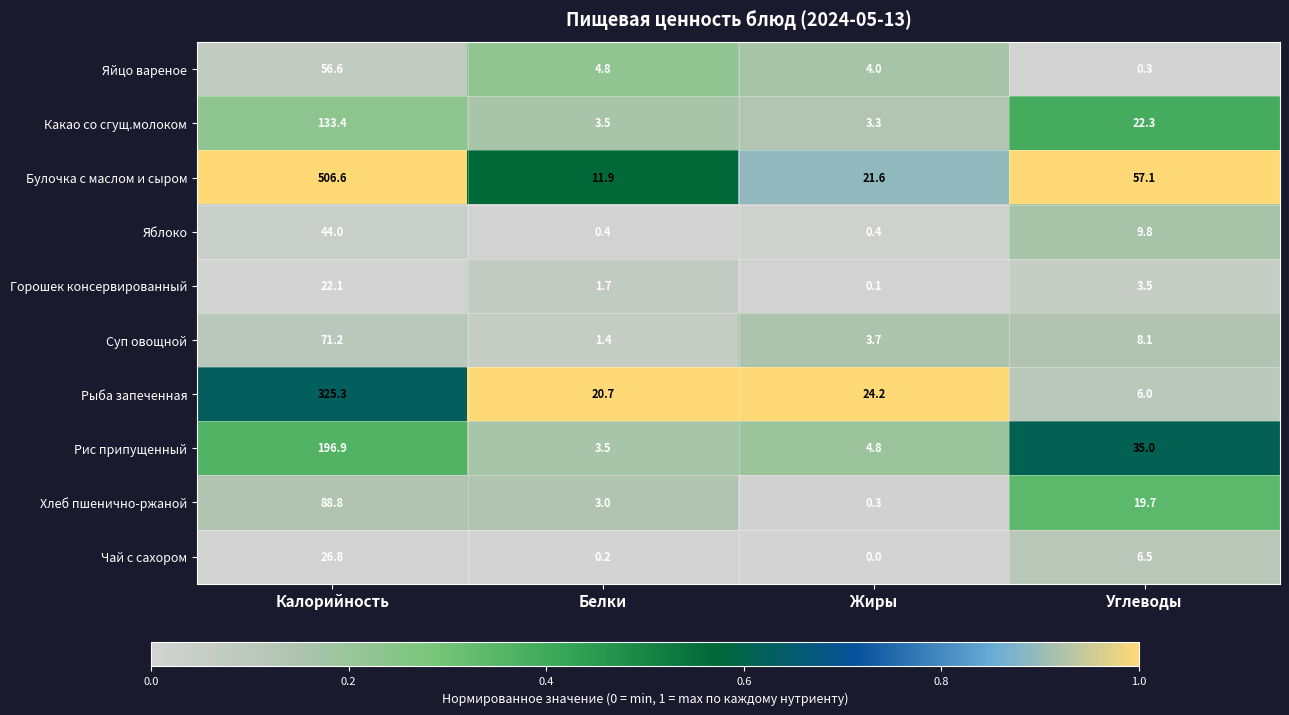

True or false: Чай с сахором has a value of 40.3 at Калорийность.

False